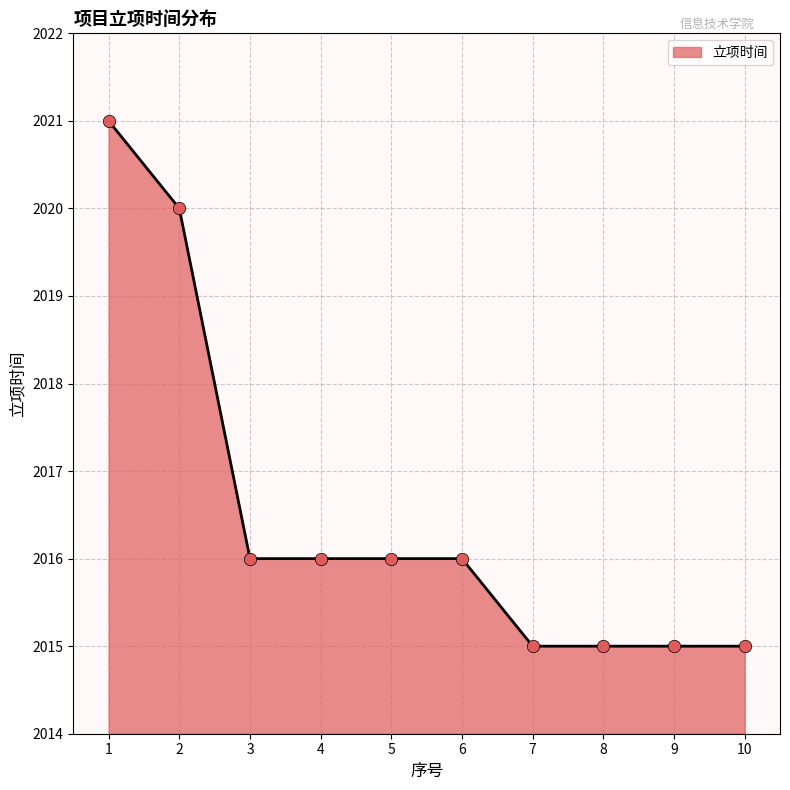

What is the change in value from 2 to 4?

-4